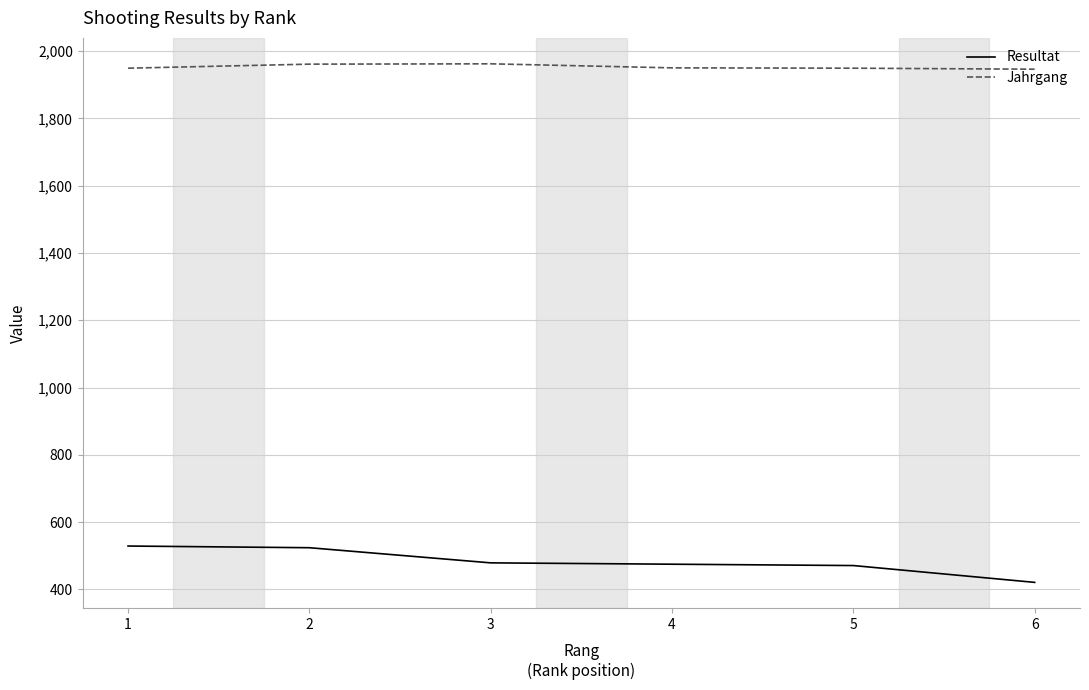

Which category has the lowest value across all series?

6